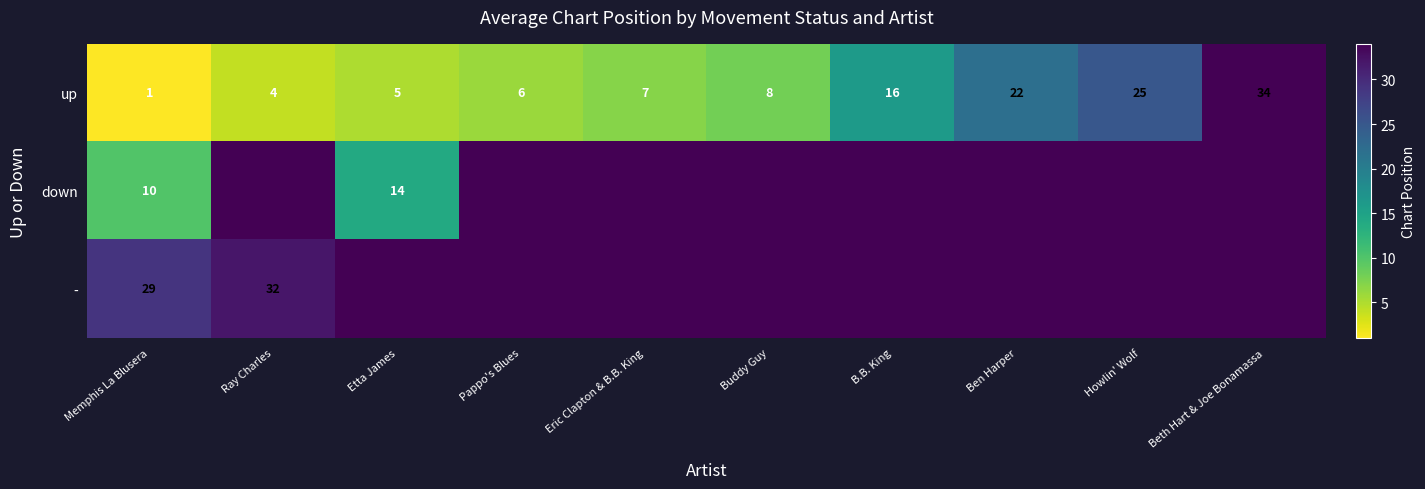

At which label does up reach its peak?

Beth Hart & Joe Bonamassa